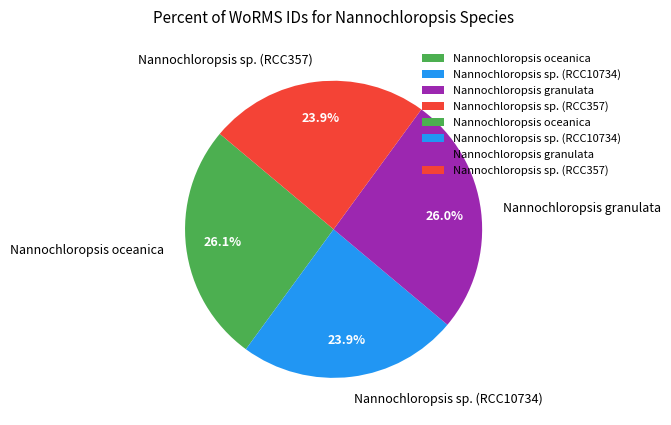

What percentage is NOT represented by Nannochloropsis sp. (RCC357)?

76.1%